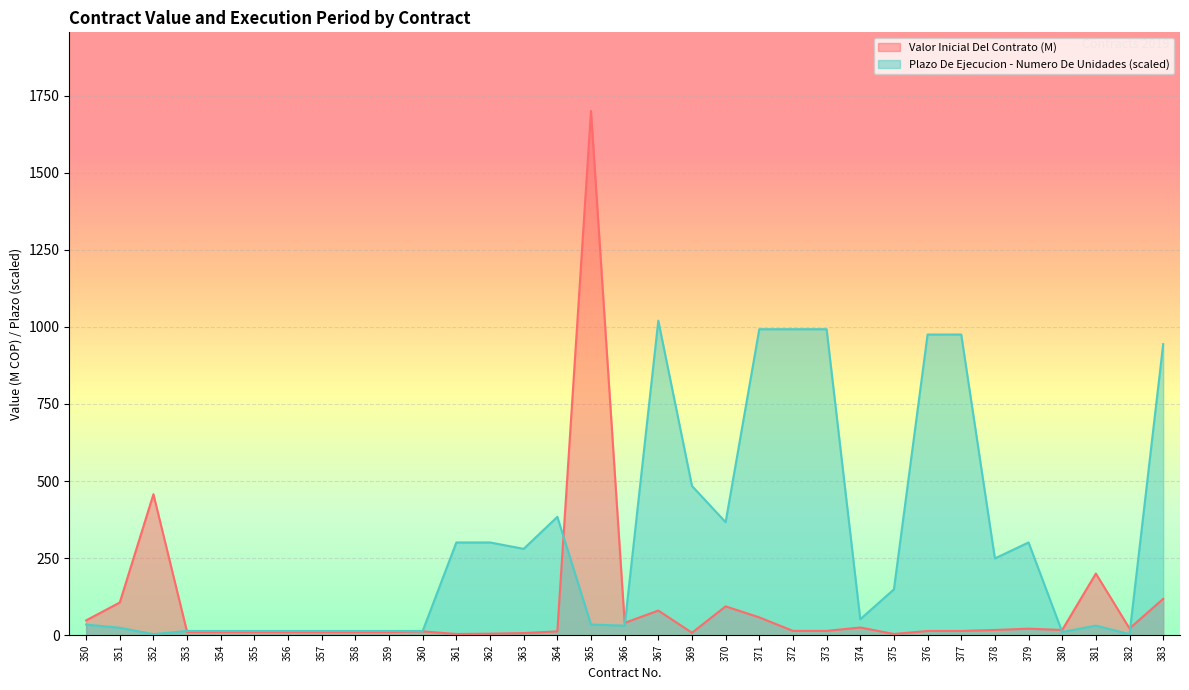

What is the value of the Plazo De Ejecucion - Numero De Unidades point at the 20th from the left?

366.5